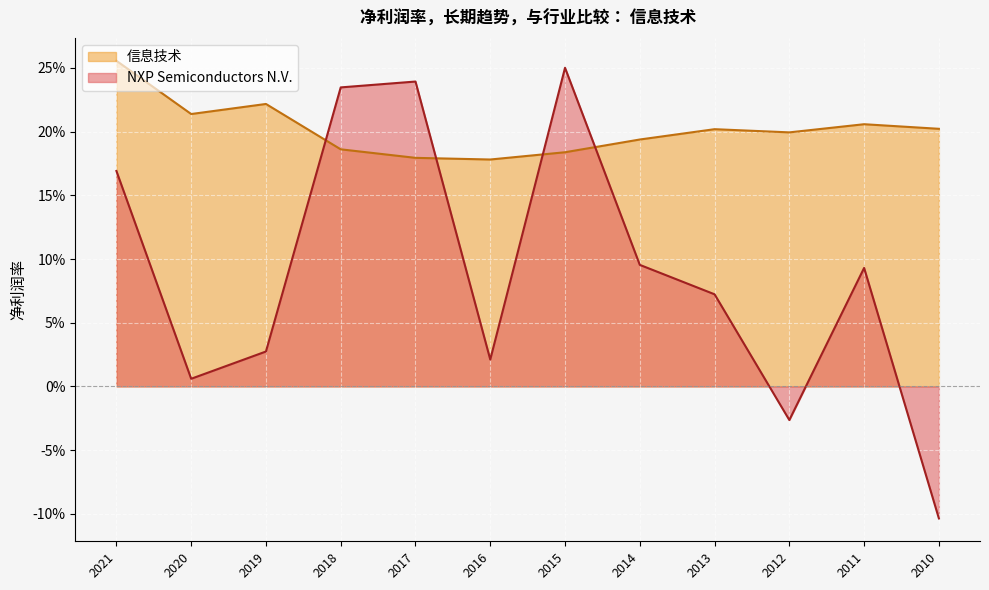

At which label does NXP Semiconductors N.V. first exceed 0?

2021